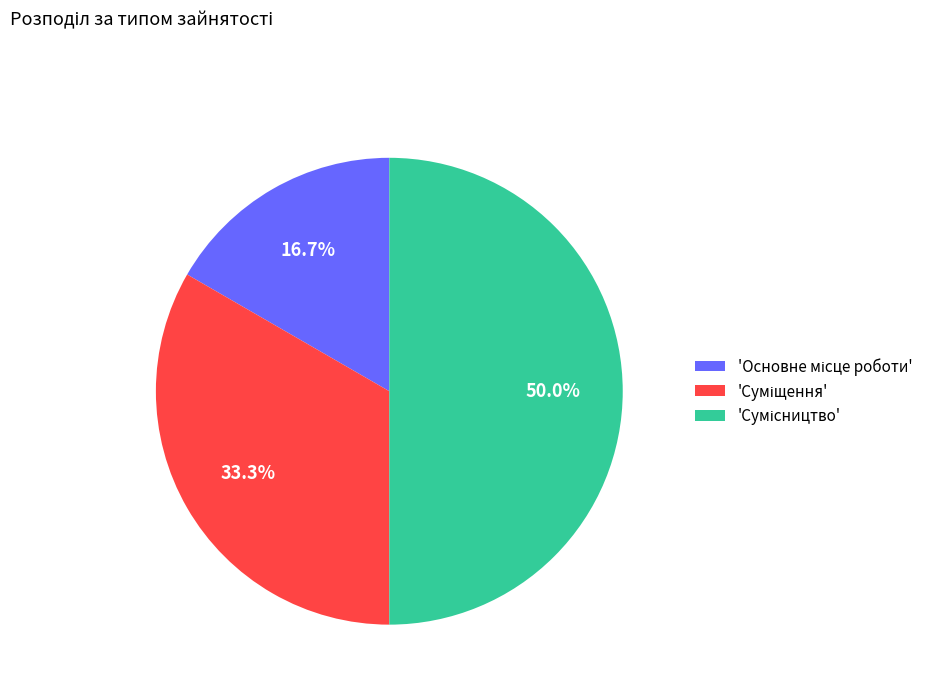

Rank the categories by value from lowest to highest.

Основне місце роботи, Суміщення, Сумісництво